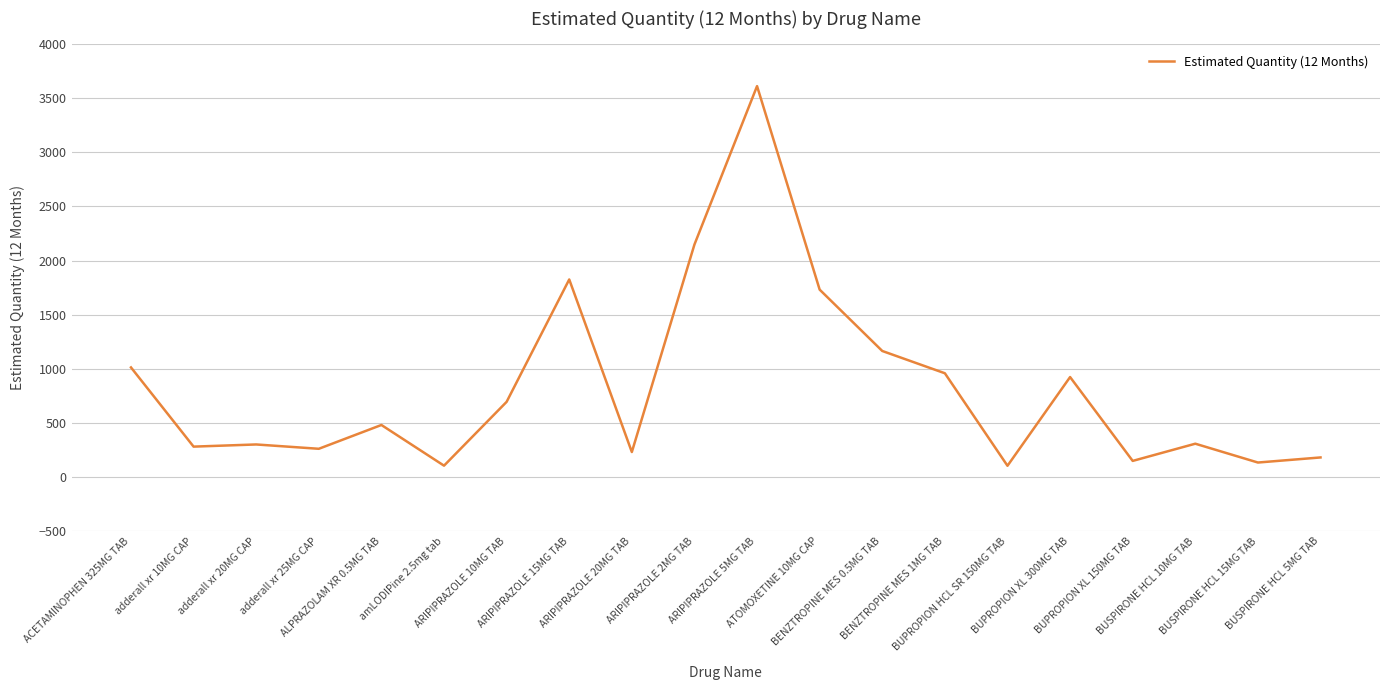

What is the approximate value at ARIPIPRAZOLE 15MG TAB?

1825